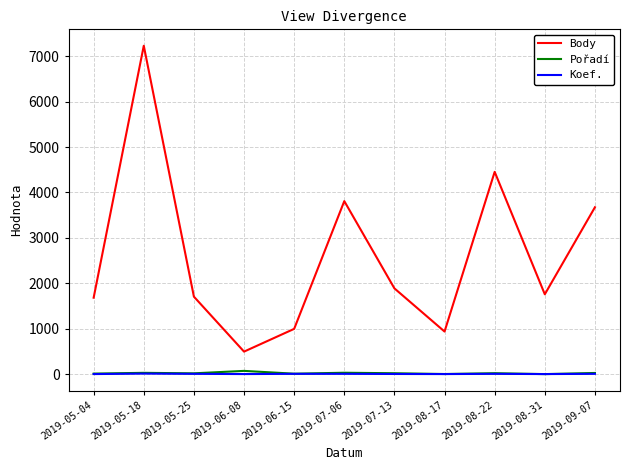

At which category is the sum across all series the highest?

2019-05-18